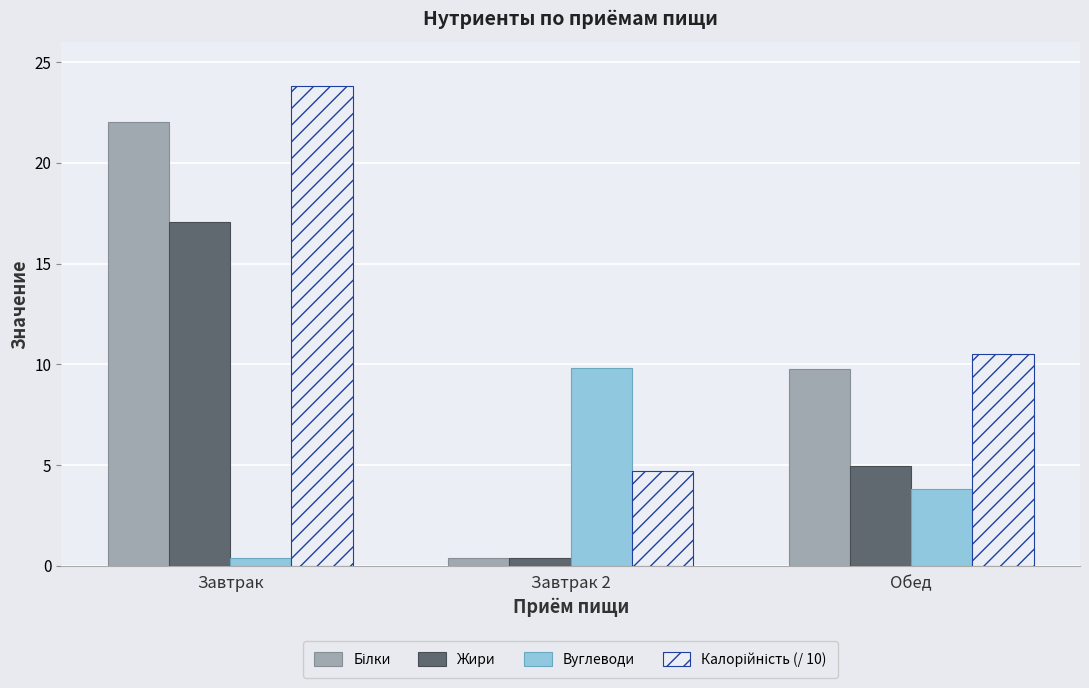

At how many categories does at least one series exceed 7?

3